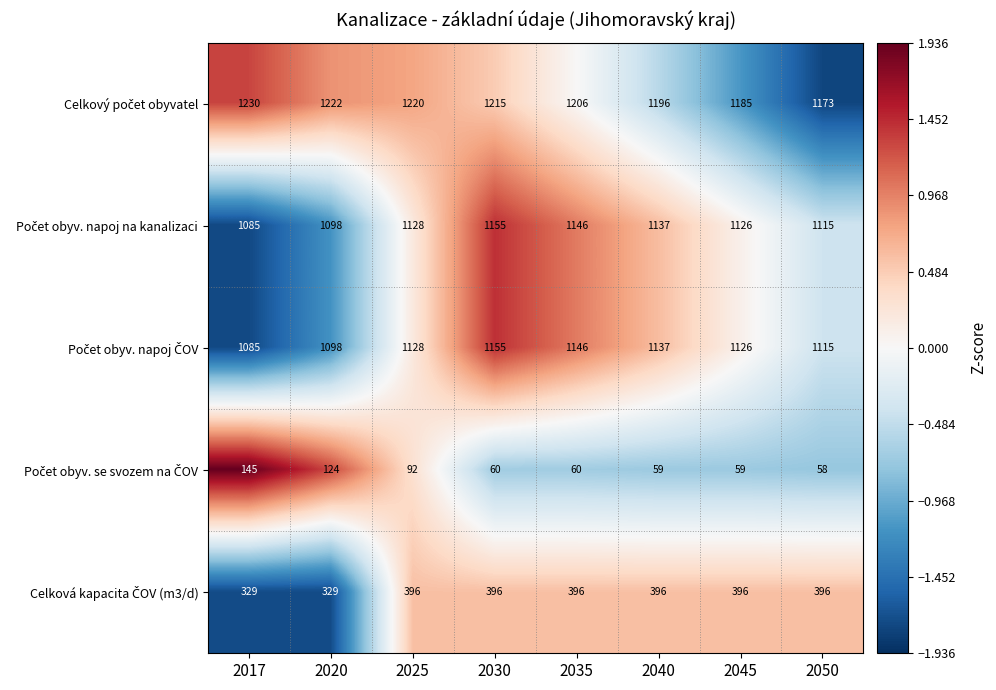

What is the difference between the highest and lowest values at 2030?

1155